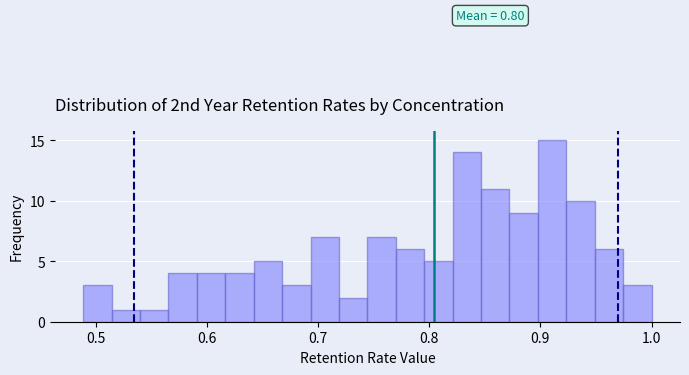

Around what value on the x-axis is the tallest bar? Give the approximate position of its centre, as read against the axis.

0.91